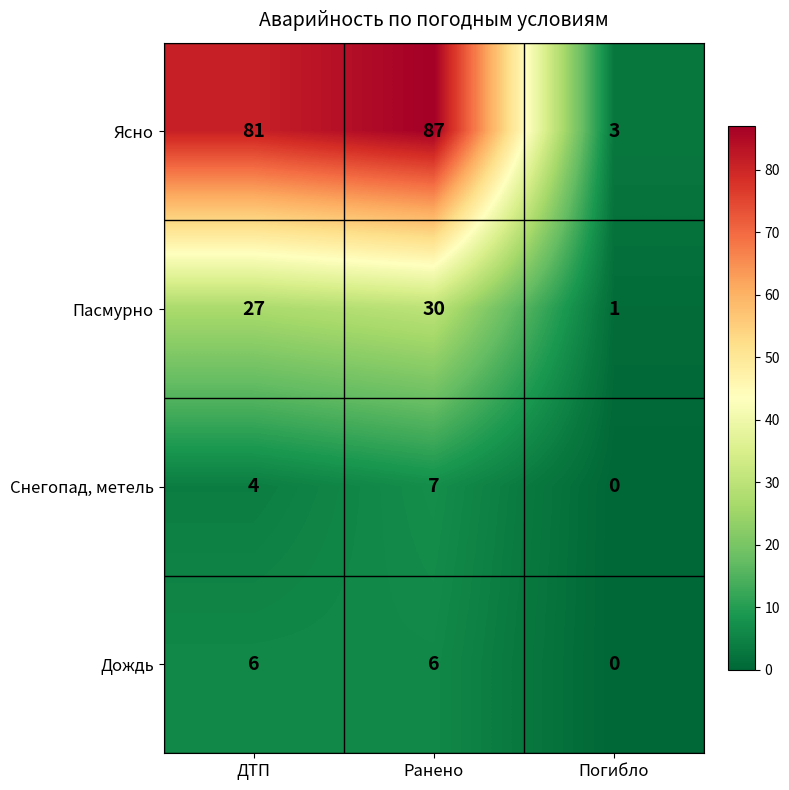

Reading left to right, list all the values displayed in this chart.

Ясно: ДТП=81	Ранено=87	Погибло=3
Пасмурно: ДТП=27	Ранено=30	Погибло=1
Снегопад, метель: ДТП=4	Ранено=7	Погибло=0
Дождь: ДТП=6	Ранено=6	Погибло=0